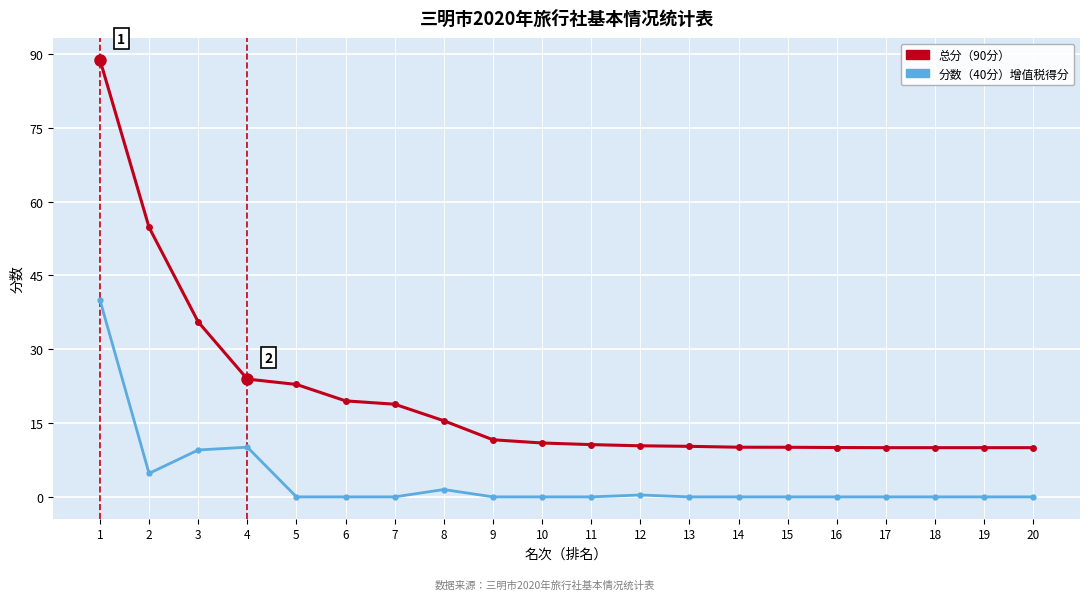

At which label is 总分（90分） closest to 49?

2